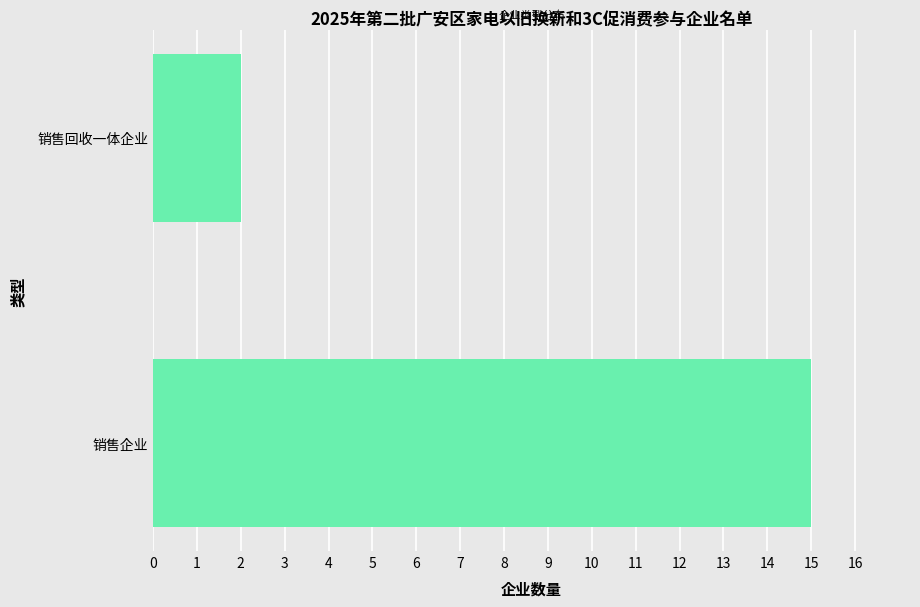

Which label corresponds to the smallest value in the chart?

销售回收一体企业